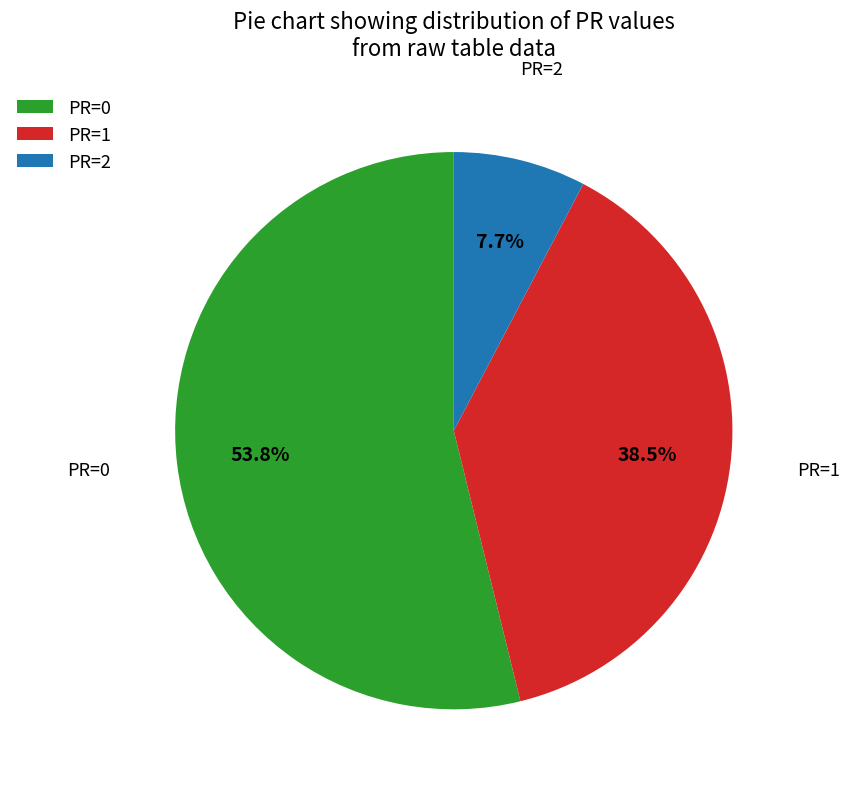

Combined, do PR=1 and PR=2 account for over 50%?

No